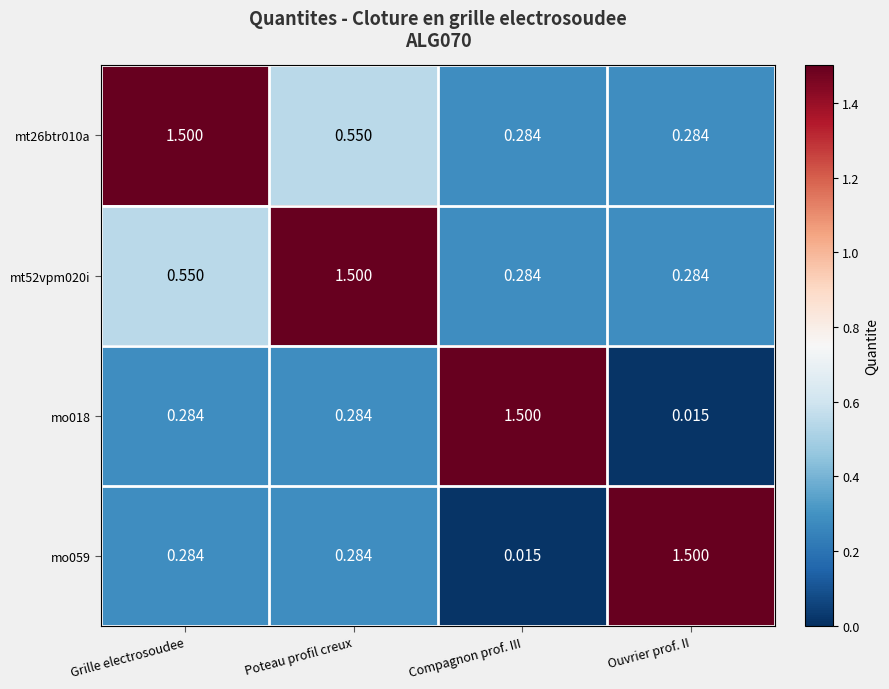

At which label does mo059 reach its minimum?

Compagnon prof. III